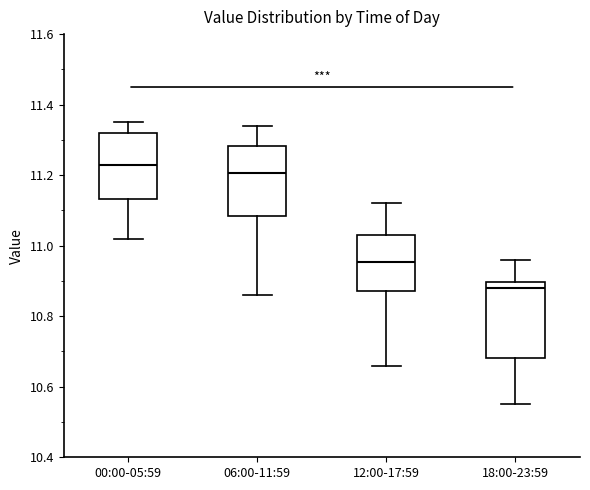

Which box has the lowest median line?

18:00-23:59